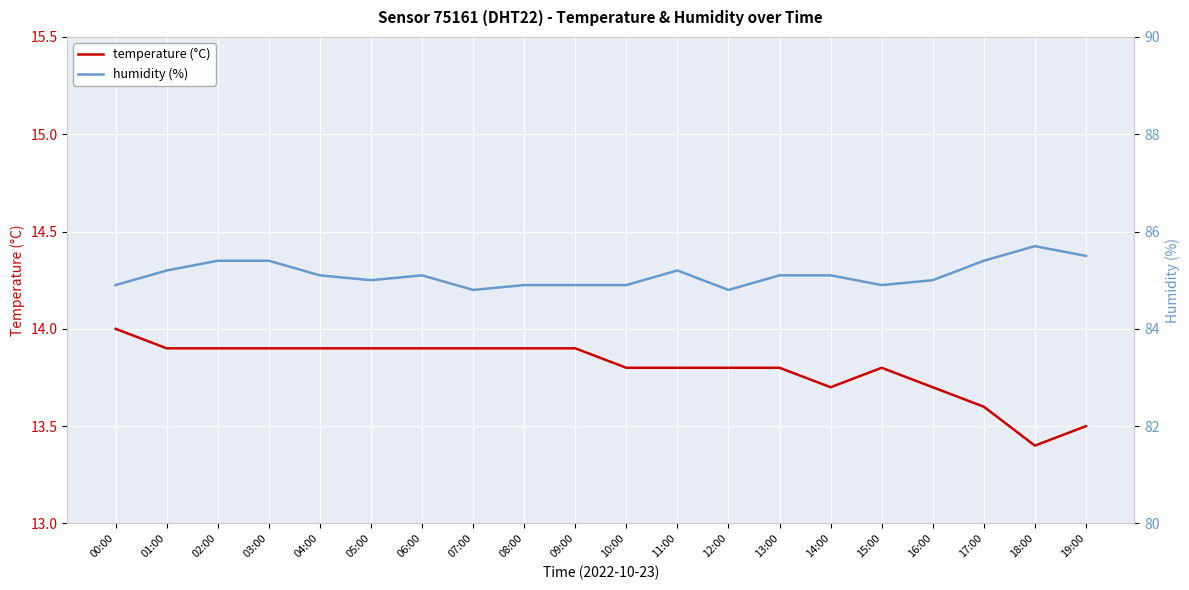

Does the chart display data point markers on the line(s)?

No